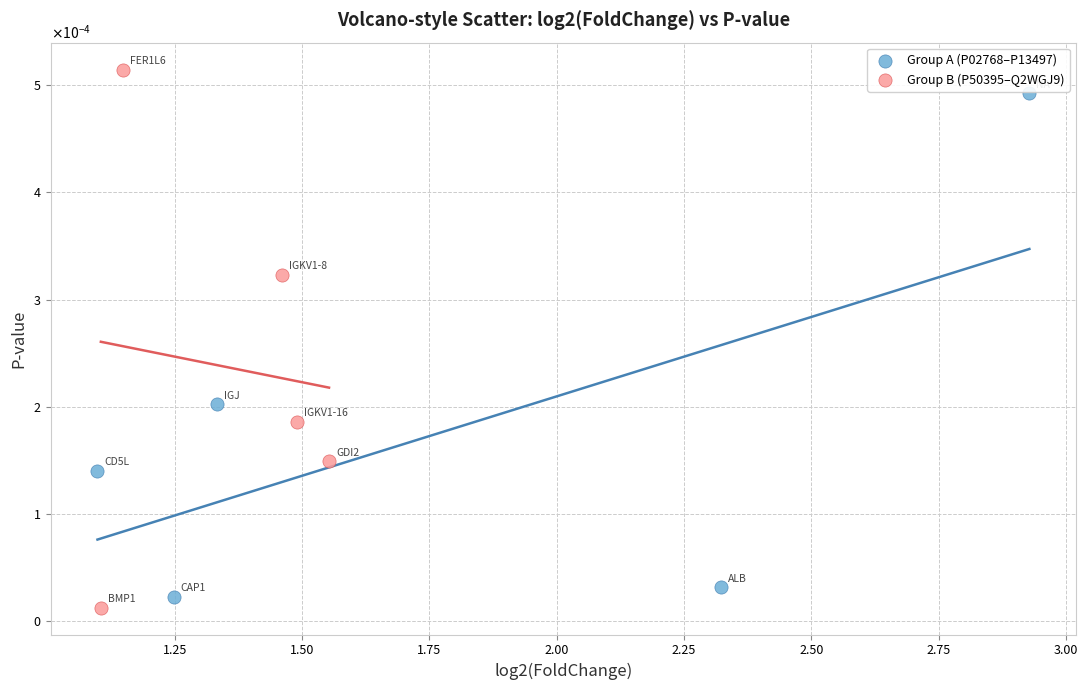

Which series contains the highest Y value?

Group B (P50395–Q2WGJ9)